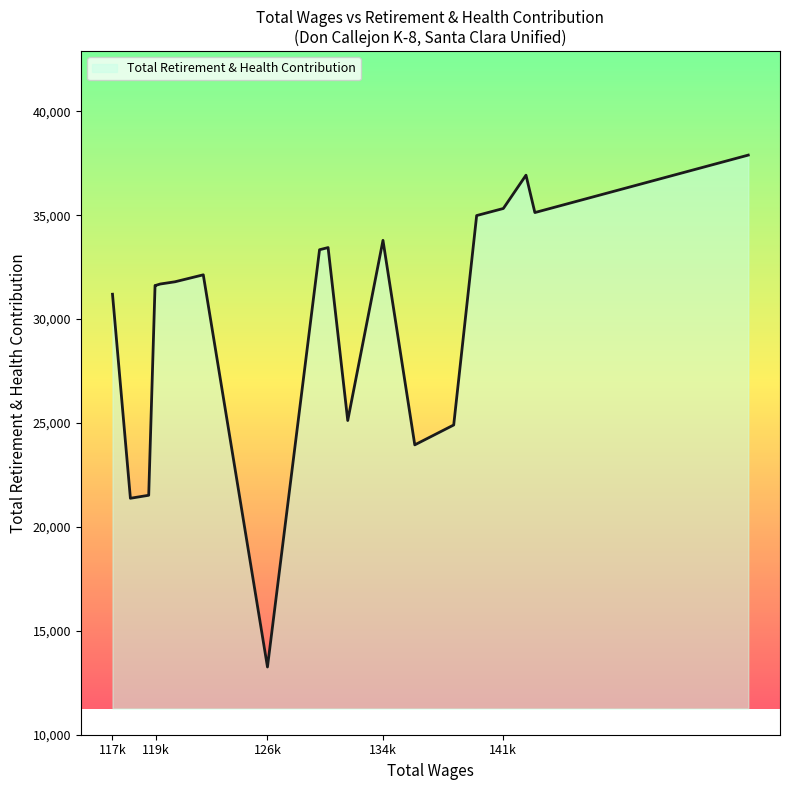

What is the smallest value displayed?

13259